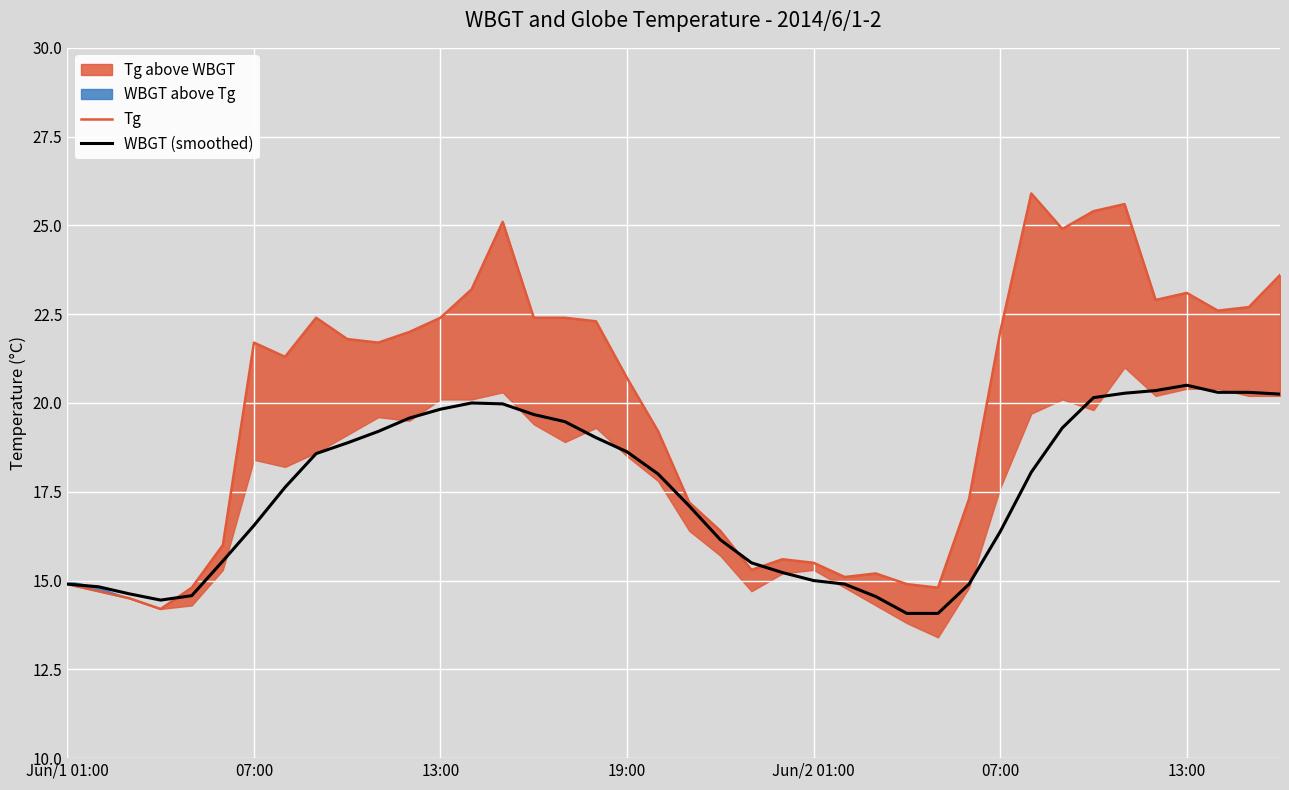

How many values in the Tg series are below 21?

18